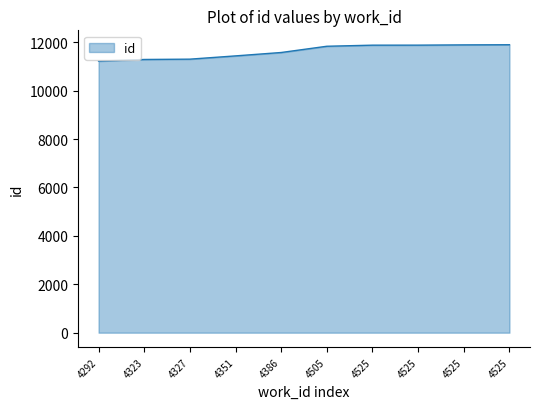

Reading left to right, what are all the values shown in this chart?

4292=11220	4323=11289	4327=11302	4351=11437	4386=11577	4505=11835	4525=11880	4525=11881	4525=11892	4525=11898